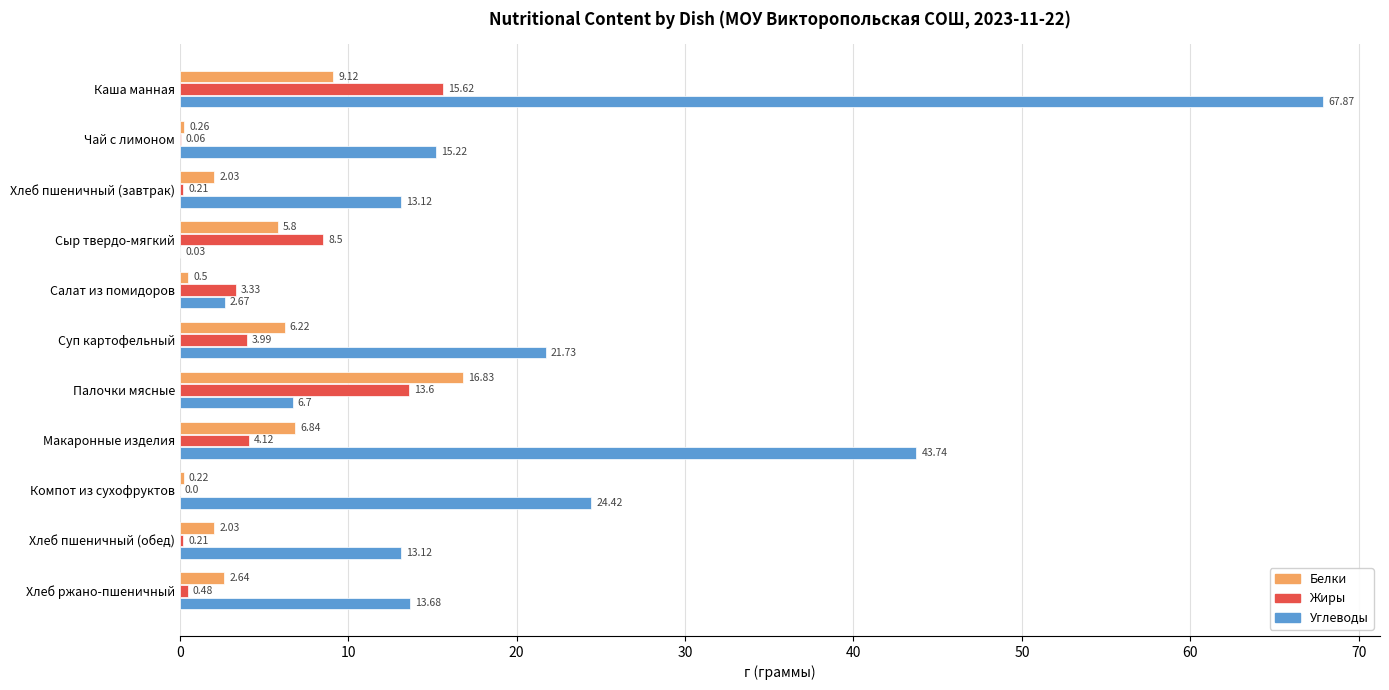

At which category is the sum across all series the highest?

Каша манная